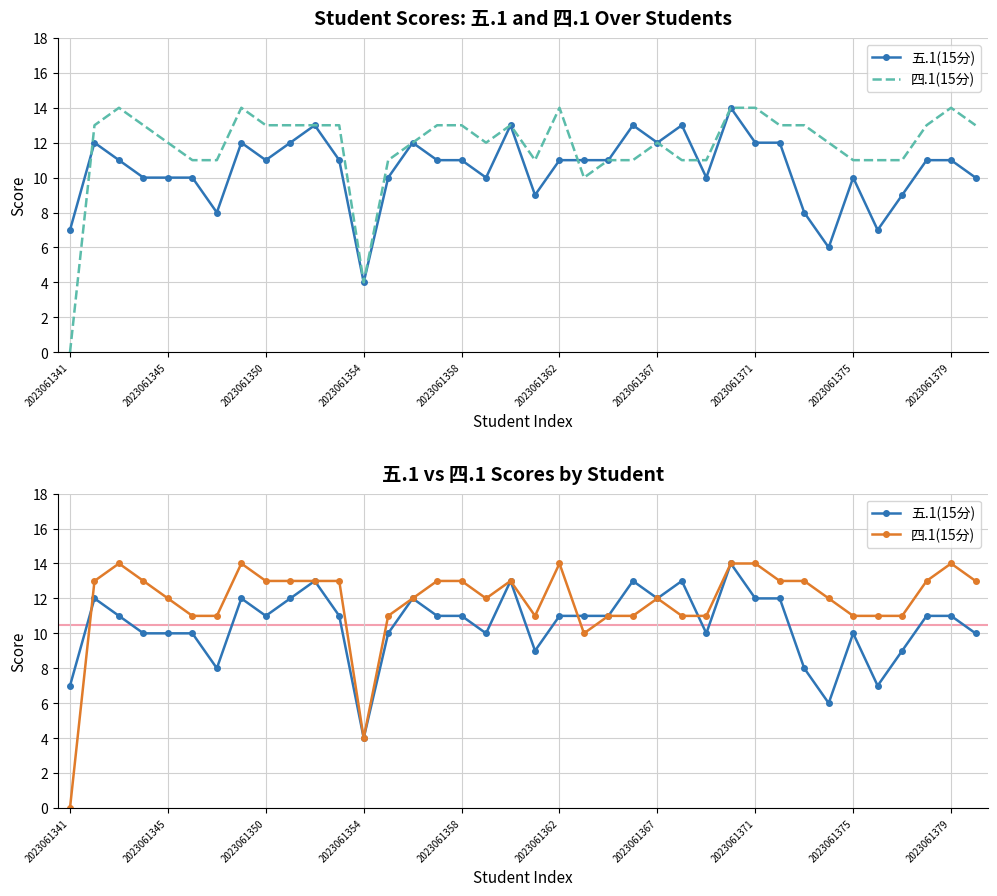

True or false: 五.1(15分) has more than 1 interior local peaks.

True